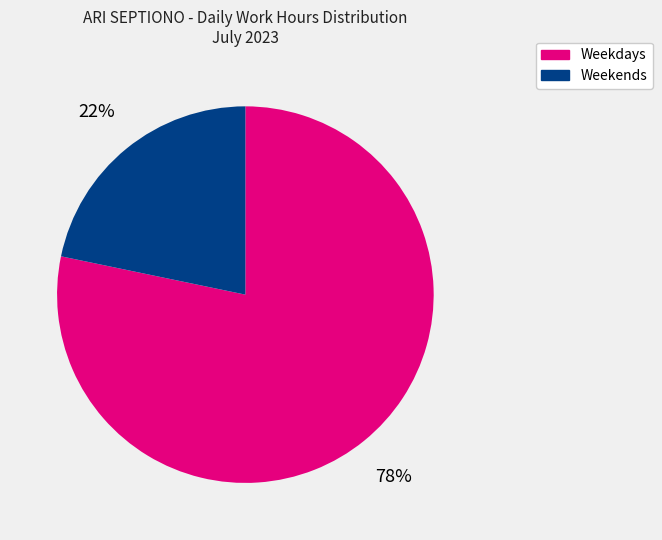

To the nearest percent, what is the average slice percentage?

50%